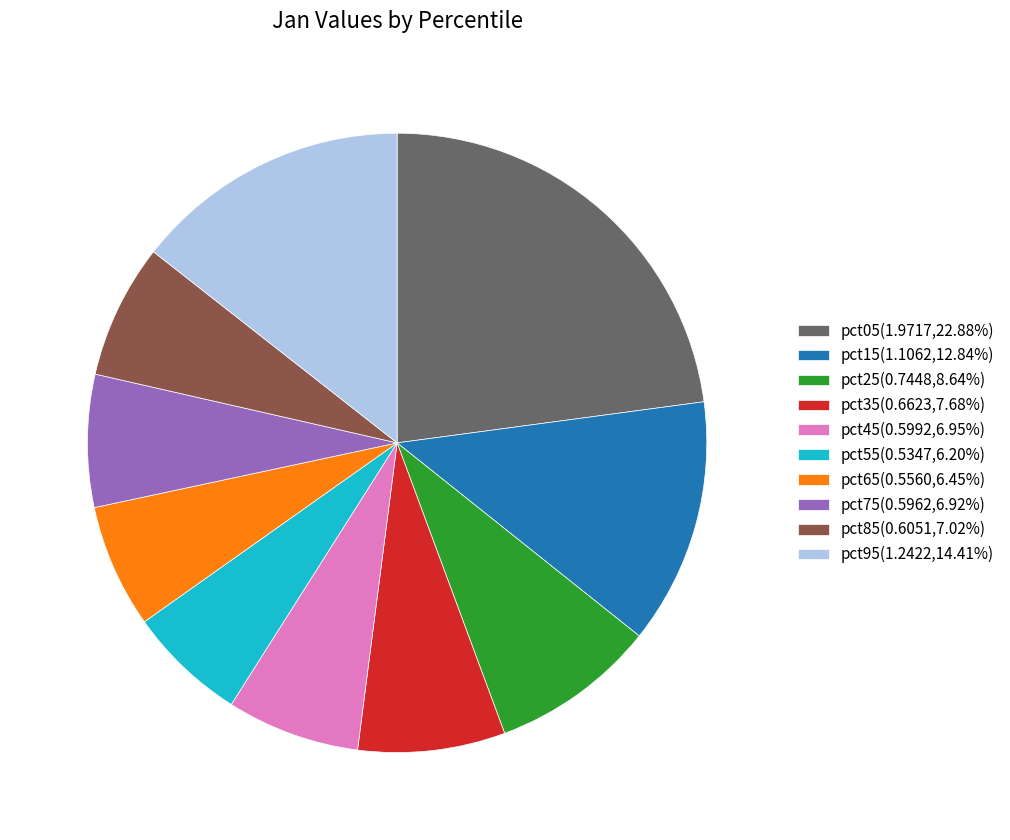

Does pct95(1.2422,14.41%) account for over 50% of the chart?

No